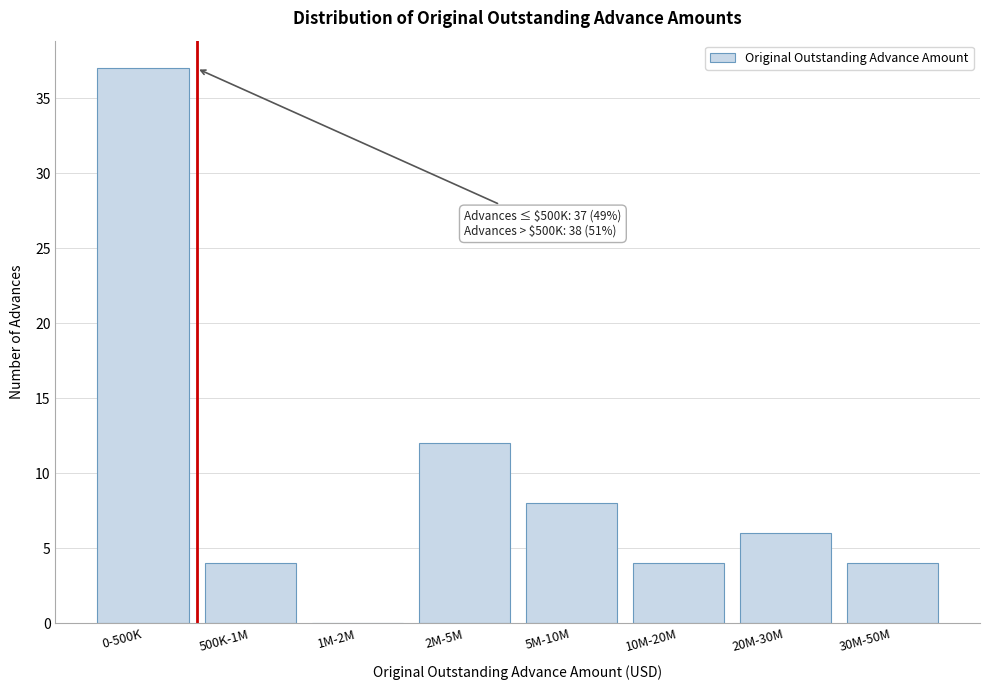

Reading right to left, what are all the values shown in this chart?

30M-50M=4	20M-30M=6	10M-20M=4	5M-10M=8	2M-5M=12	1M-2M=0	500K-1M=4	0-500K=37